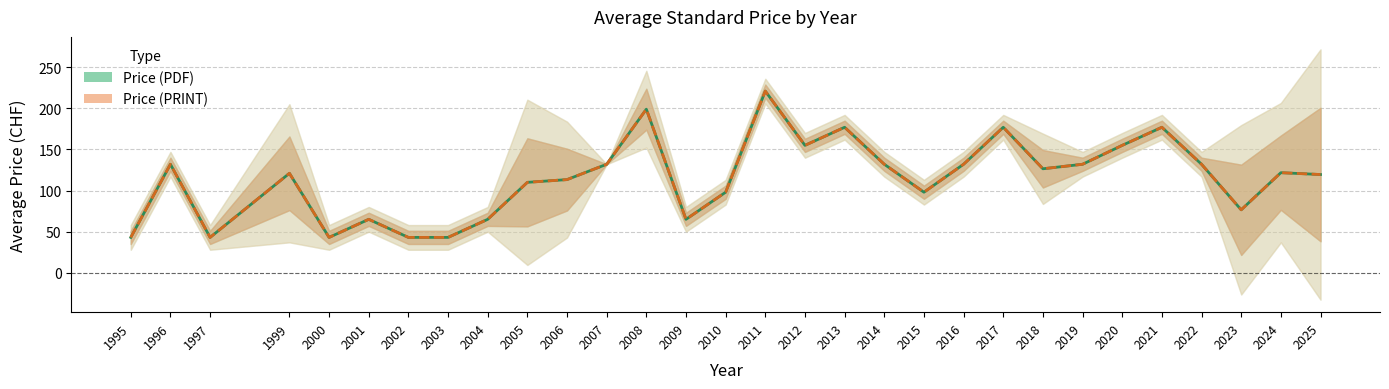

What is the difference between the Price (PRINT) values at 2018 and 2024?

4.8